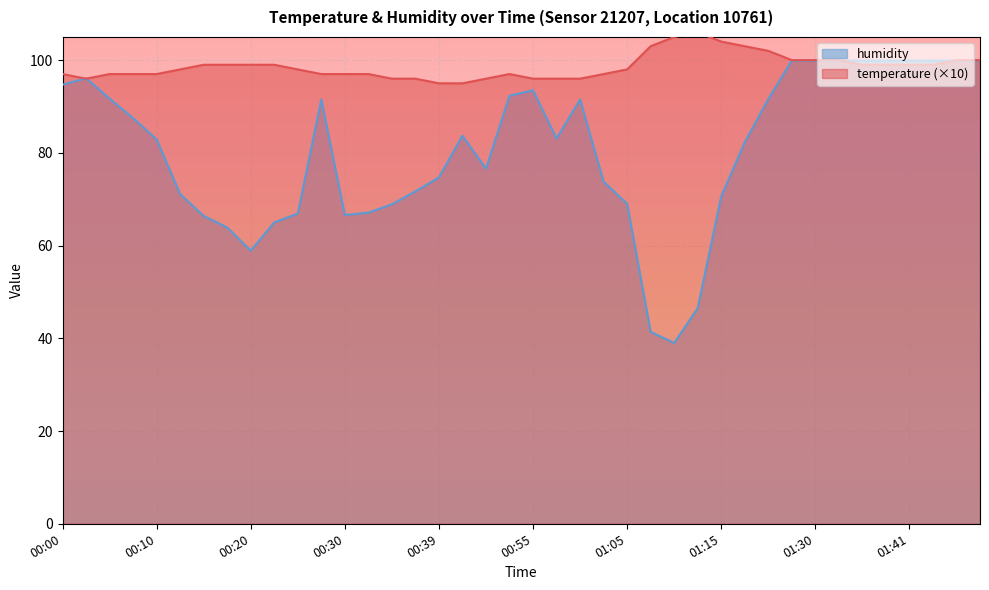

Which series has the largest range (max minus min)?

humidity